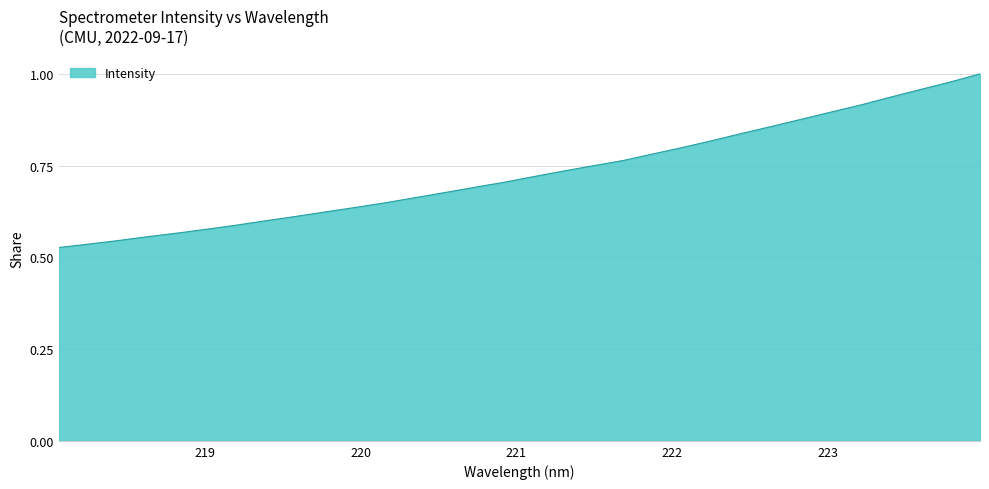

List the labels in order of value, largest first.

223.9802, 223.7895, 223.5987, 223.408, 223.2172, 223.0264, 222.8355, 222.6447, 222.4538, 222.263, 222.0721, 221.8812, 221.6902, 221.4993, 221.3083, 221.1174, 220.9264, 220.7354, 220.5444, 220.3533, 220.1623, 219.9712, 219.7801, 219.589, 219.3979, 219.2067, 219.0156, 218.8244, 218.6332, 218.442, 218.2508, 218.0596